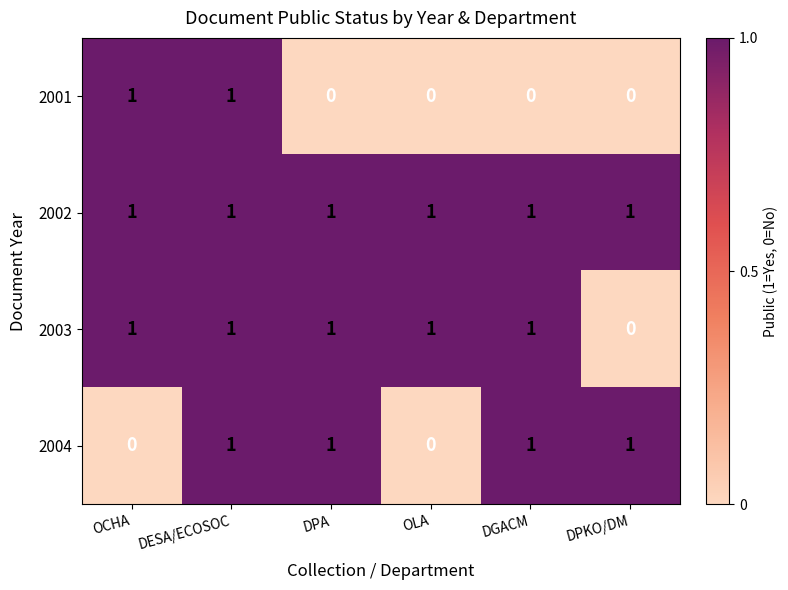

Reading left to right, what are all the values shown in this chart?

2001: OCHA=1	DESA/ECOSOC=1	DPA=0	OLA=0	DGACM=0	DPKO/DM=0
2002: OCHA=1	DESA/ECOSOC=1	DPA=1	OLA=1	DGACM=1	DPKO/DM=1
2003: OCHA=1	DESA/ECOSOC=1	DPA=1	OLA=1	DGACM=1	DPKO/DM=0
2004: OCHA=0	DESA/ECOSOC=1	DPA=1	OLA=0	DGACM=1	DPKO/DM=1